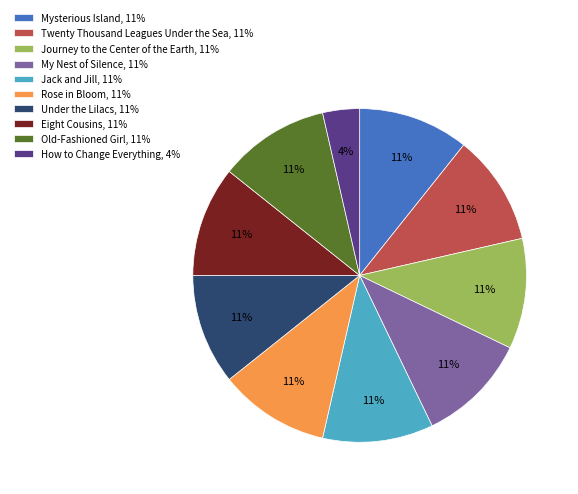

What is the smallest slice in the pie chart?

How to Change Everything